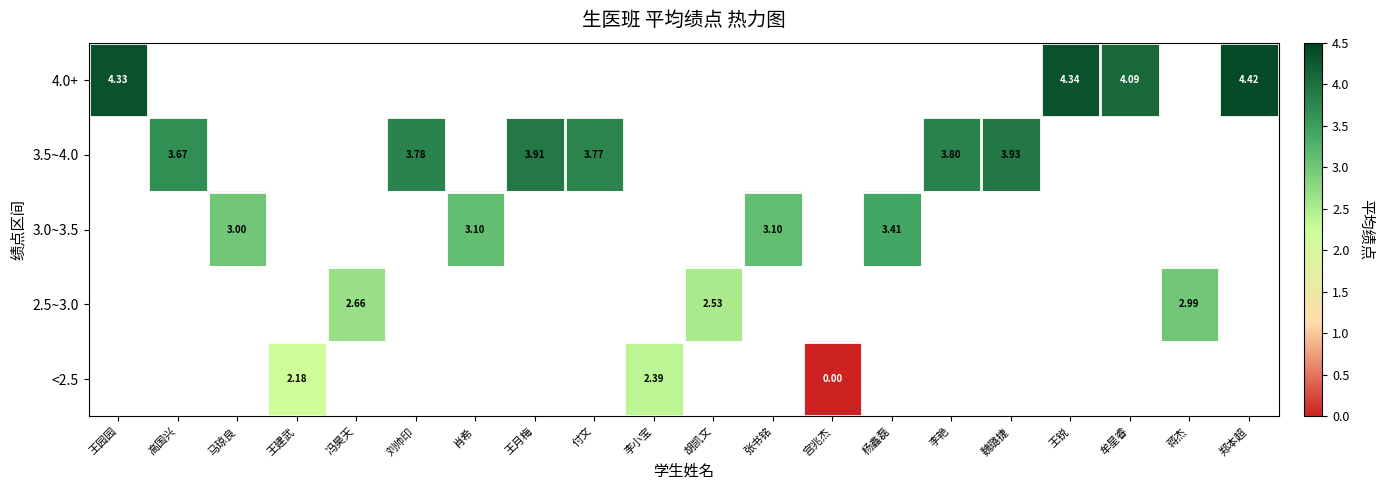

Which series has the largest total across all categories?

3.5~4.0